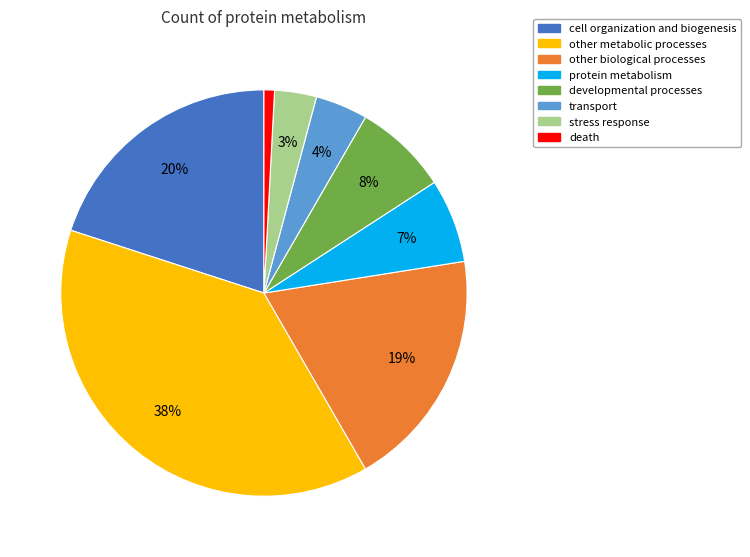

Is there any slice that represents more than half of the pie?

No